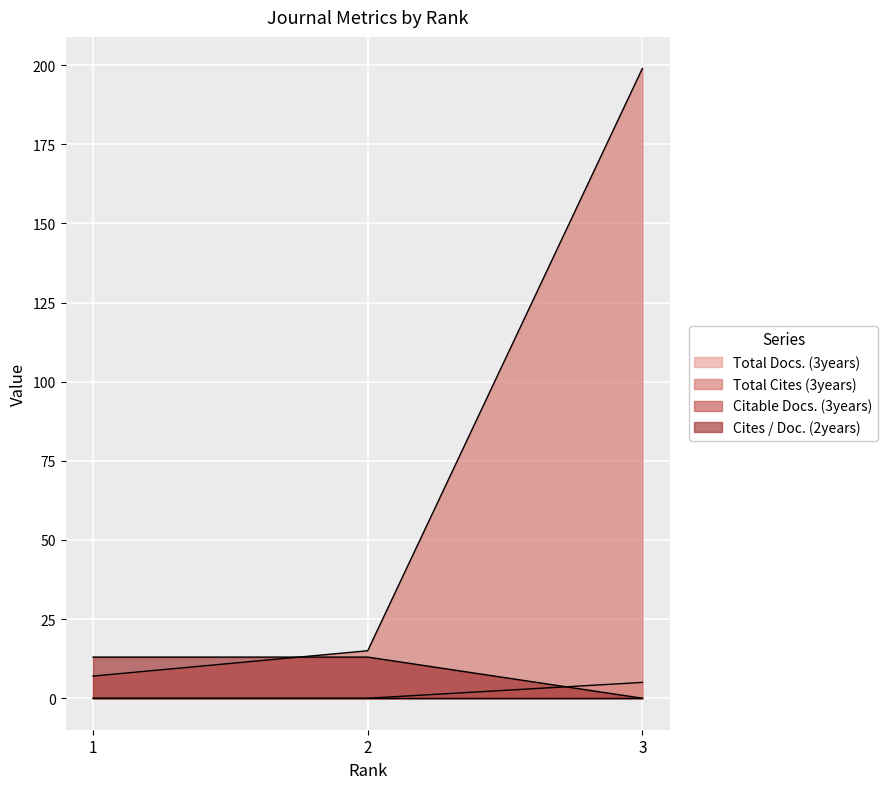

What is the value of the Total Cites (3years) point at the 1st from the left?

7